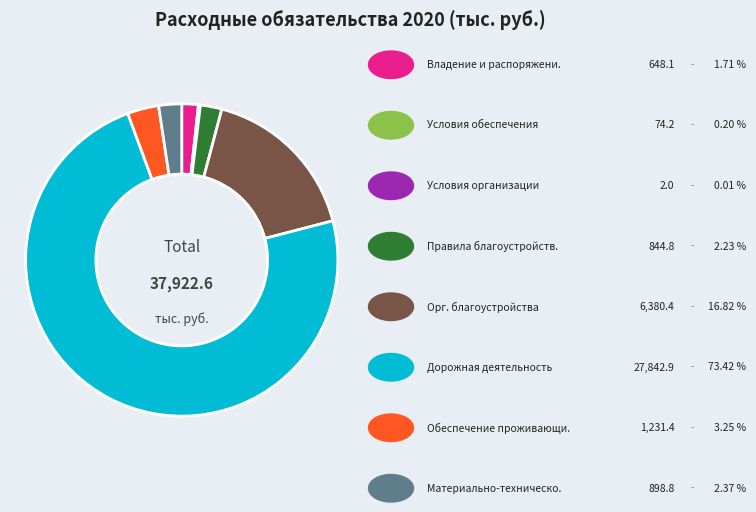

Does any single category account for the majority?

Yes